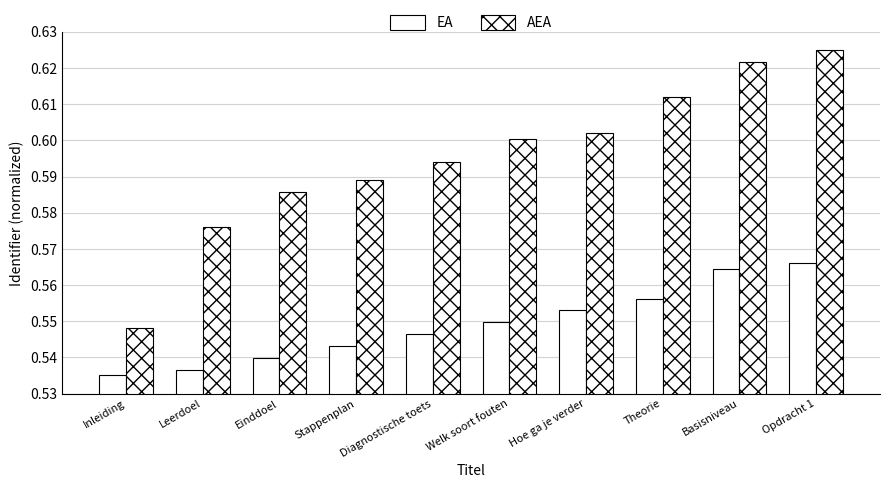

How many data points does each series have?

10